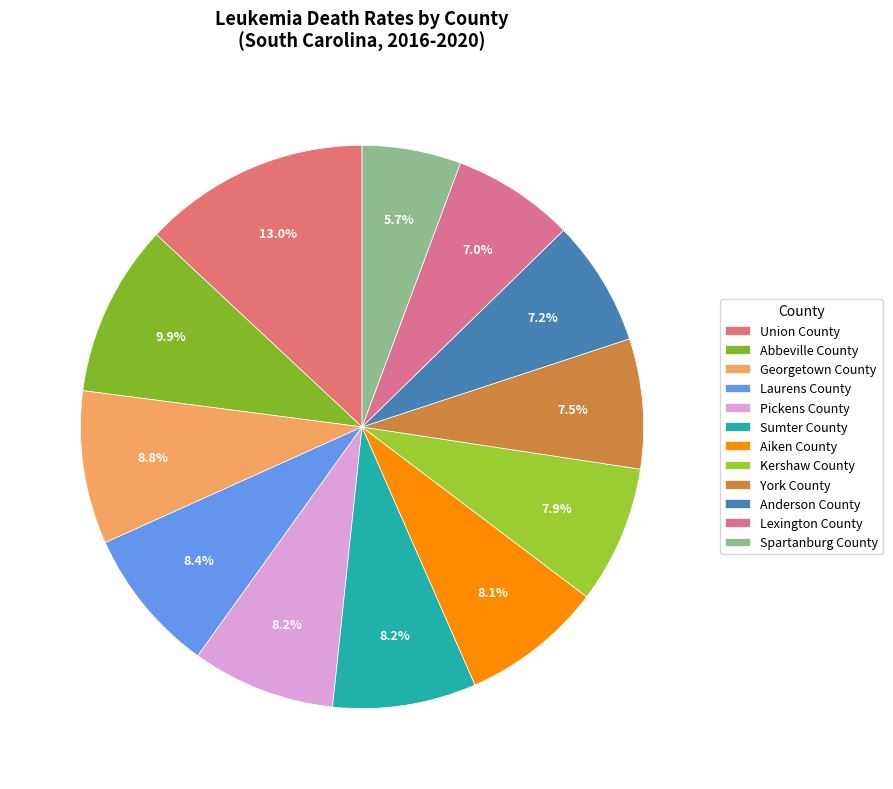

Rank the categories by value from lowest to highest.

Spartanburg County, Lexington County, Anderson County, York County, Kershaw County, Aiken County, Pickens County, Sumter County, Laurens County, Georgetown County, Abbeville County, Union County